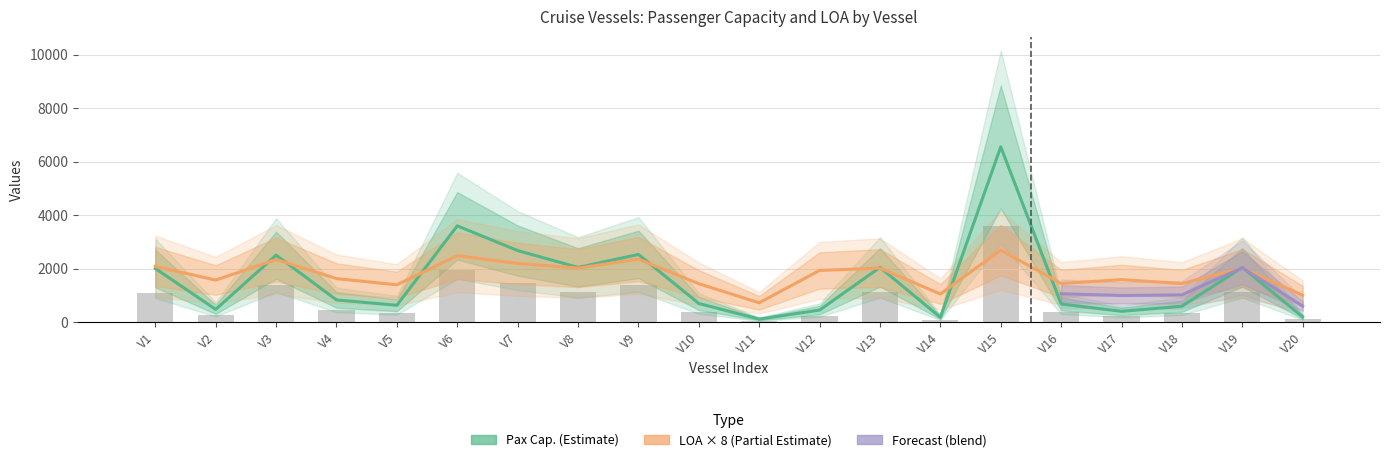

What is the lowest value of the Pax Cap. series?

118